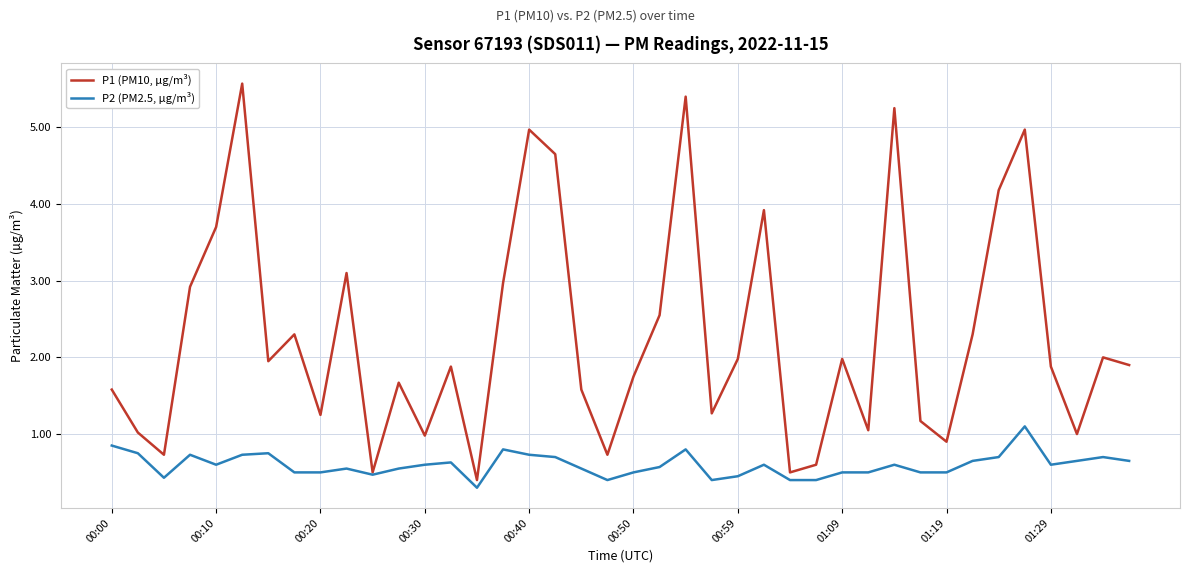

What is the maximum value for P1 (PM10, µg/m³)?

5.6